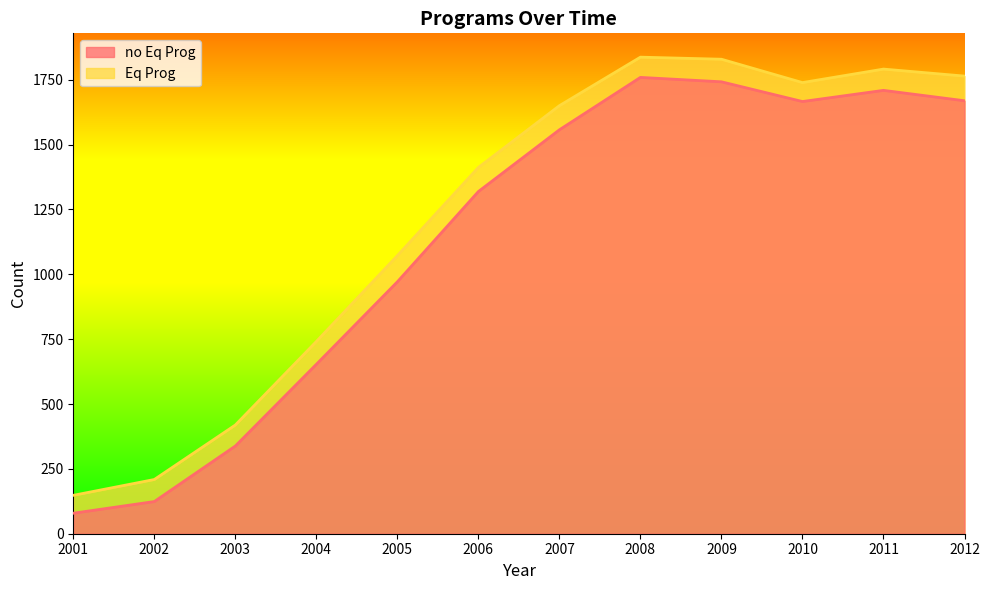

How many interior local peaks does the Eq Prog series have?

2